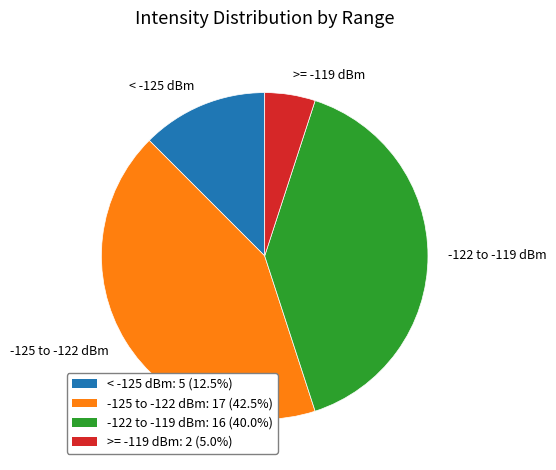

Combined, do -122 to -119 dBm and >= -119 dBm account for over 50%?

No